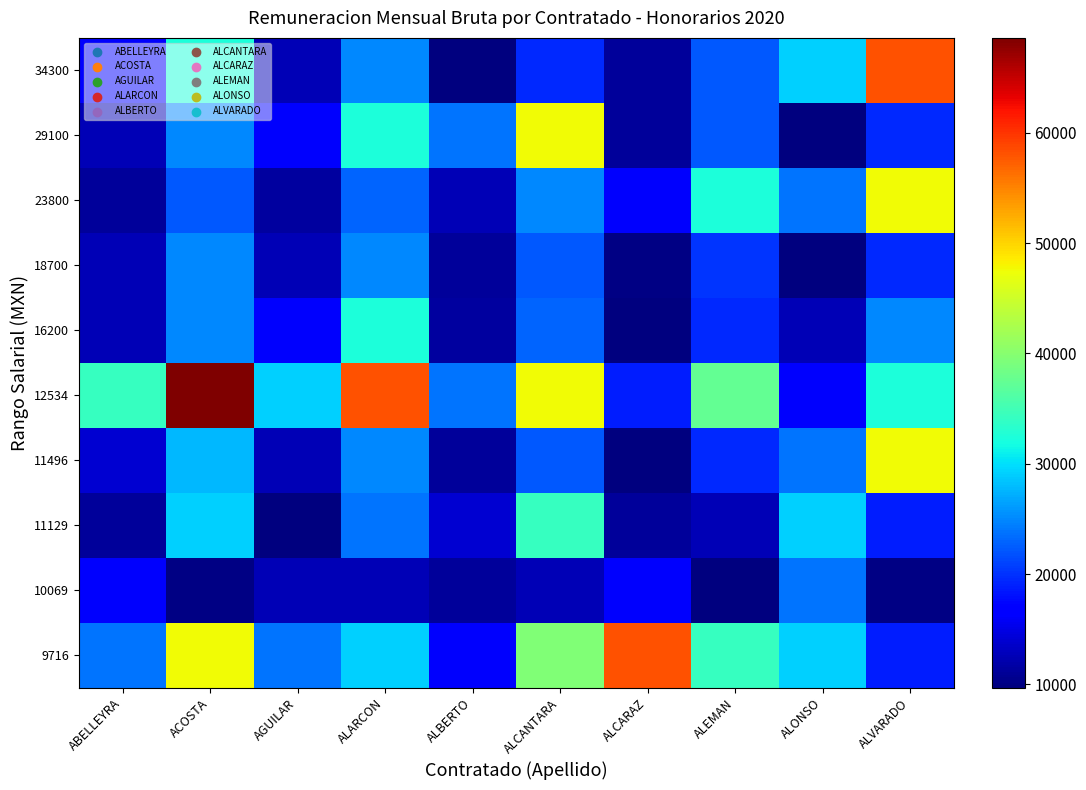

Rank the series at ALONSO from lowest to highest value.

18700, 29100, 16200, 12534, 10069, 11496, 23800, 9716, 11129, 34300